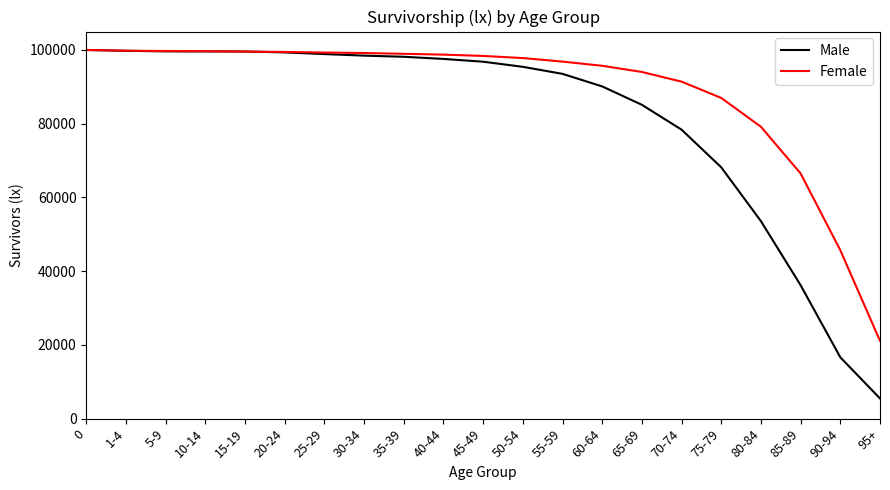

Which series ends up on top after the final intersection of Female and Male?

Female